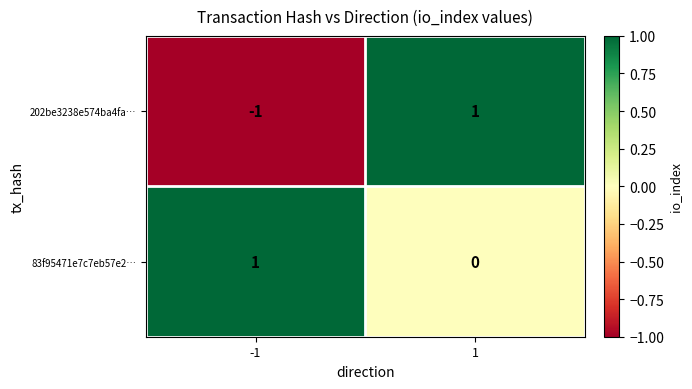

What is the total value across all series at 1?

1